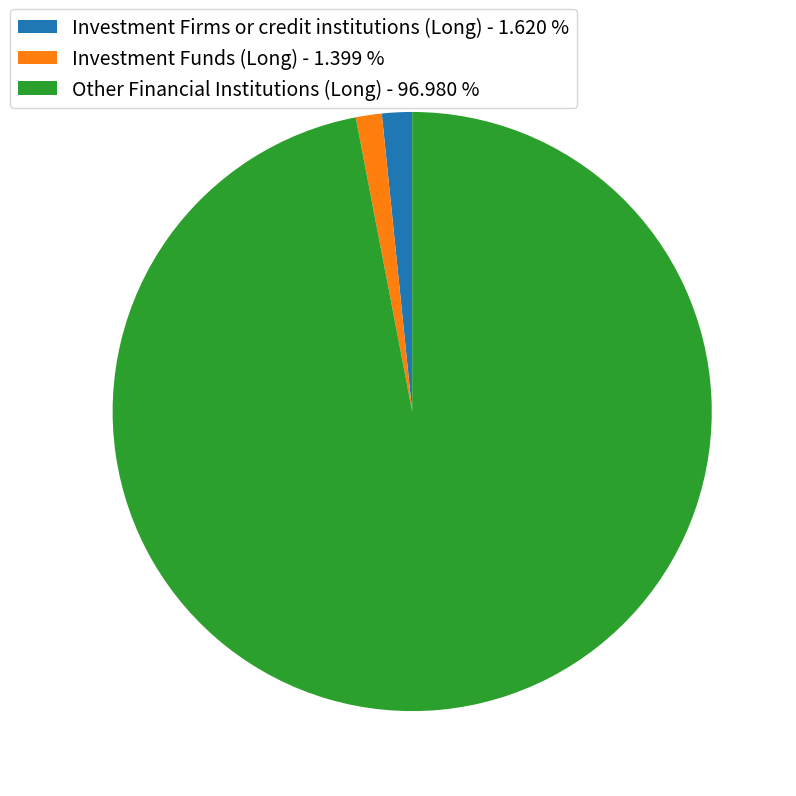

Which slice is the largest?

Other Financial Institutions (Long) - 96.980 %